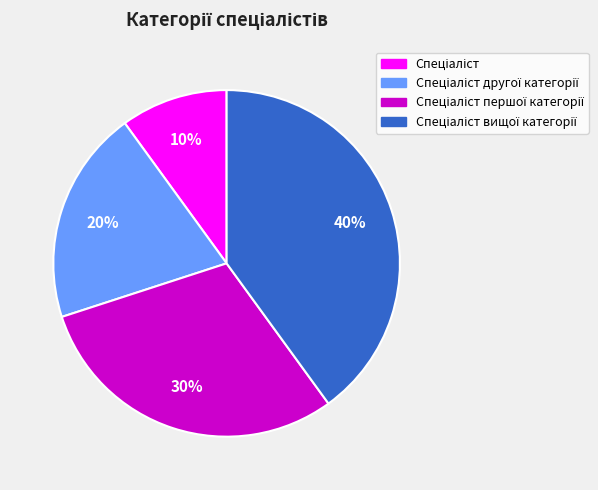

How many segments does this pie chart have?

4